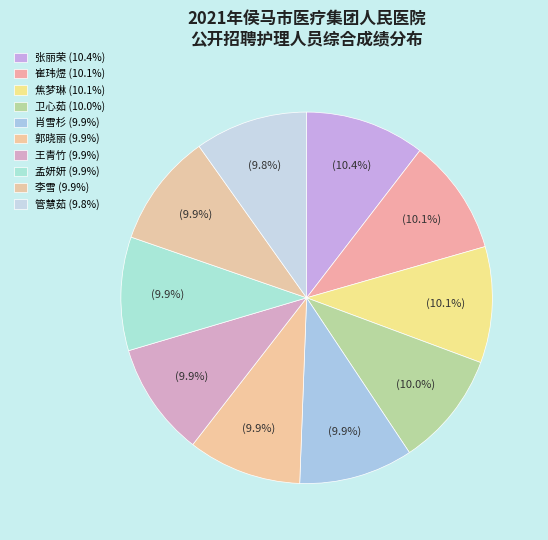

Count the number of slices in the pie.

10